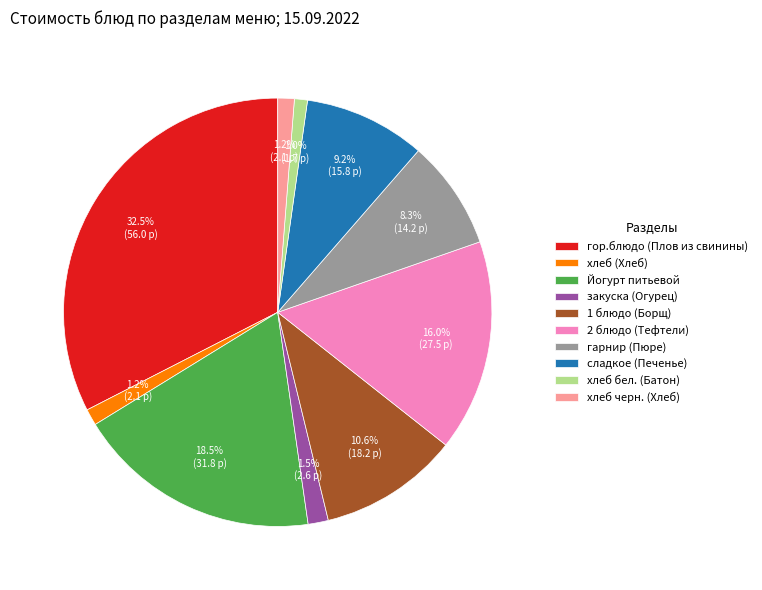

Approximately how many times larger is the value at гор.блюдо (Плов из свинины) compared to гарнир (Пюре)?

3.9